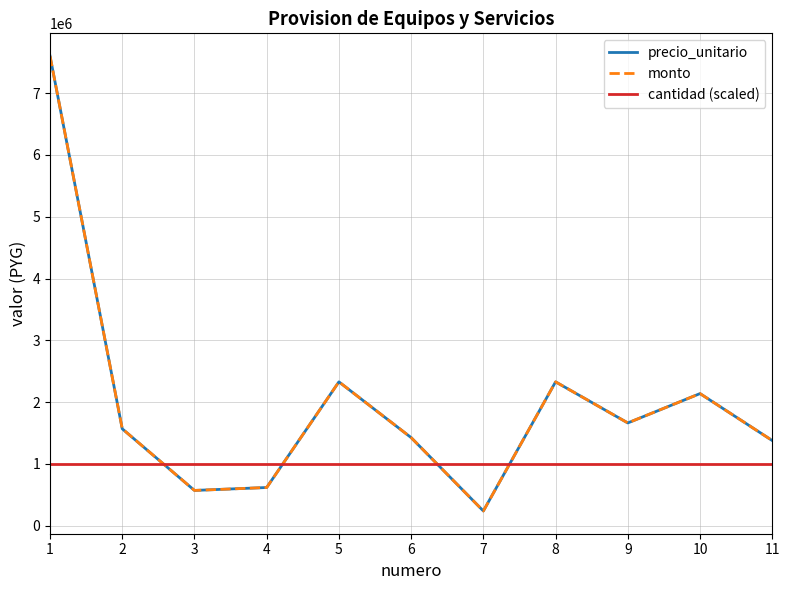

Does the chart have visible grid lines?

Yes